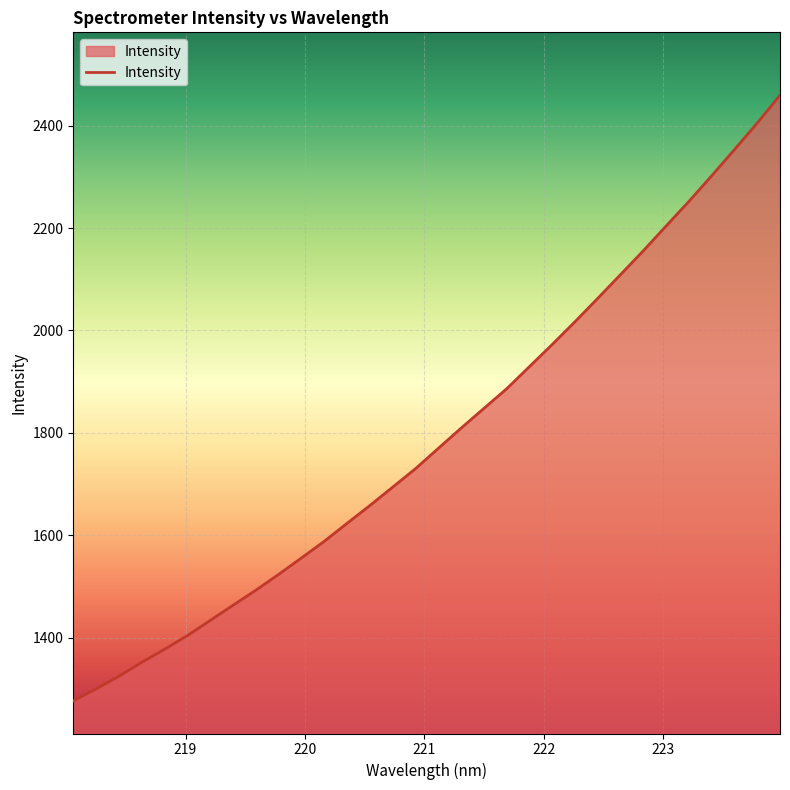

What is the maximum value shown in the chart?

2459.2